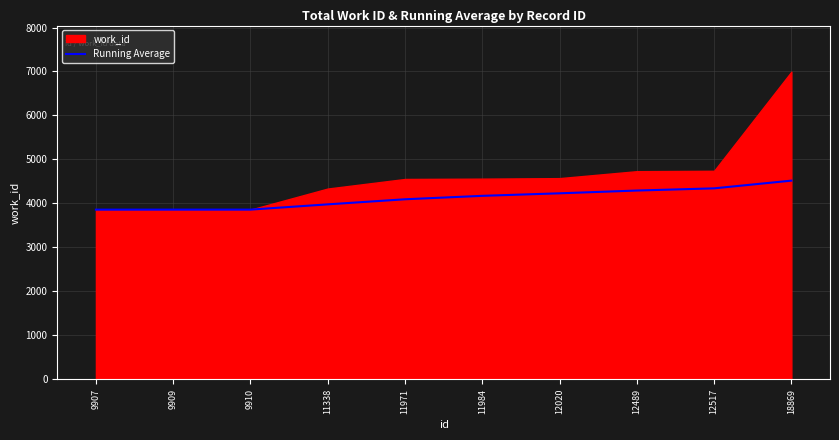

Where does the data first go above 4171?

11984